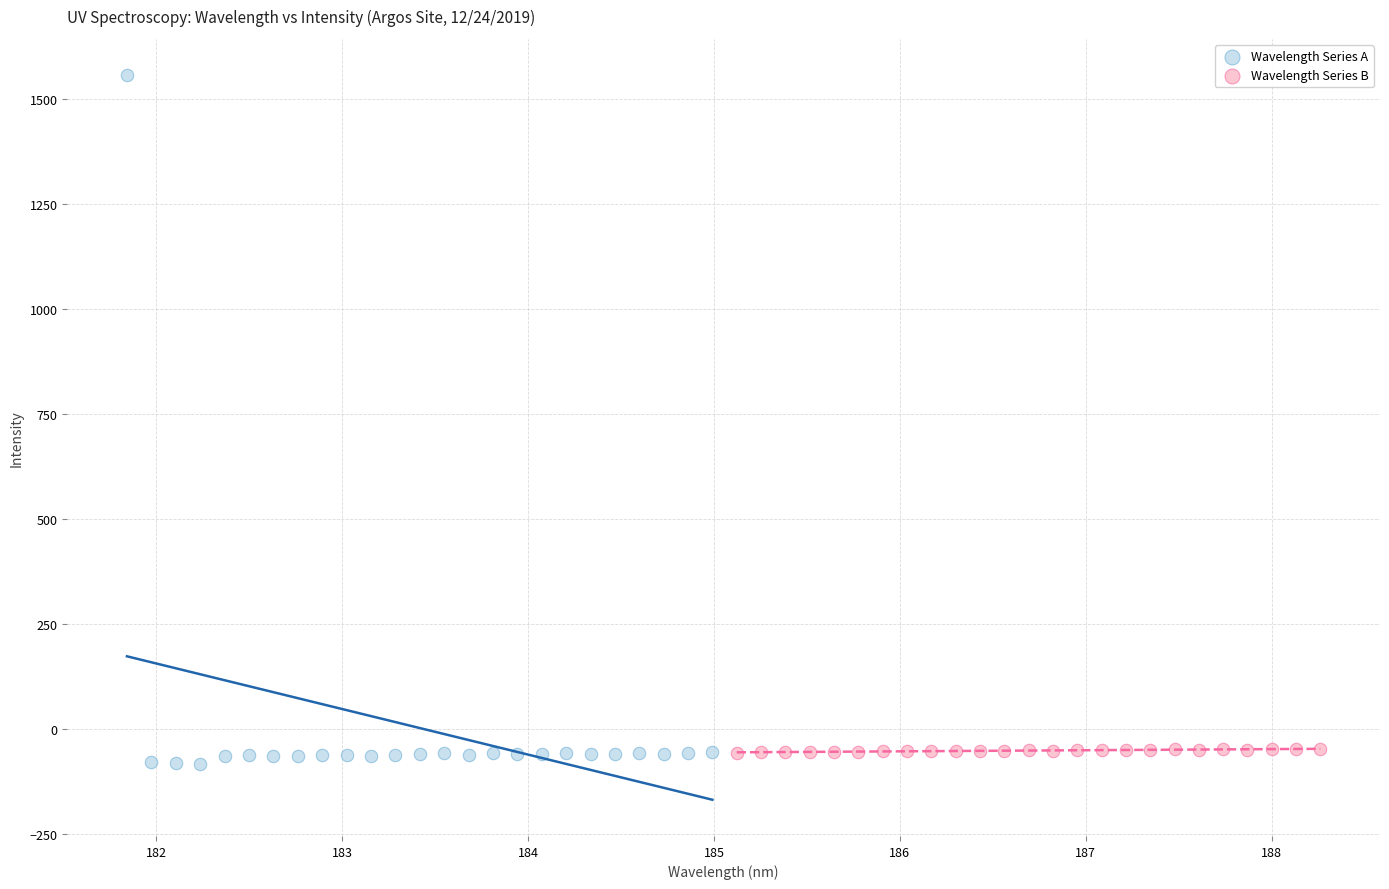

What are all the series names shown in the legend?

Wavelength Series A, Wavelength Series B